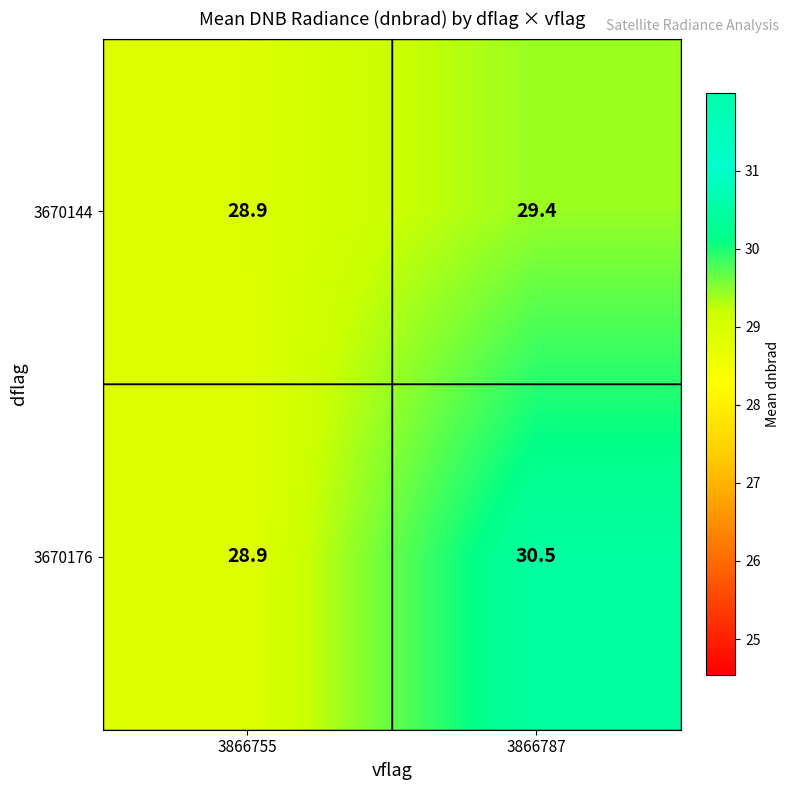

The 3670144 series shows 50.8 at 3866787. True or false?

False